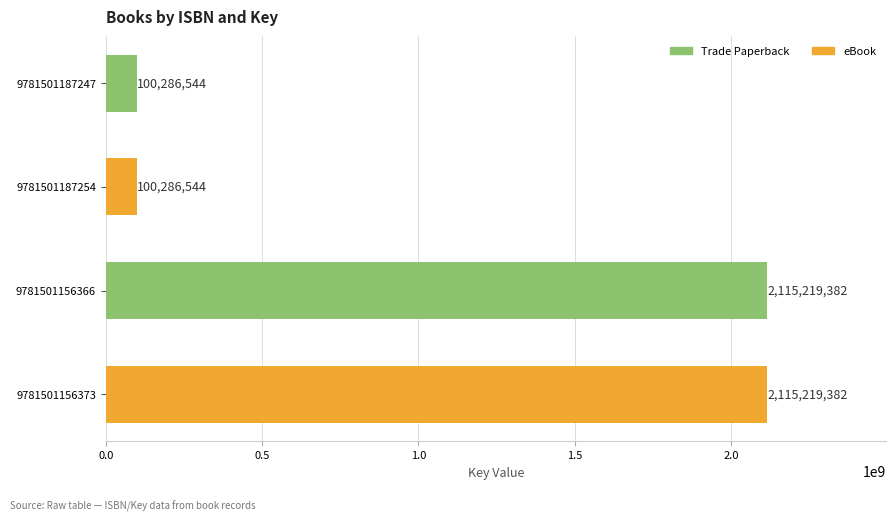

What value does the data have at 9781501187247?

100286544